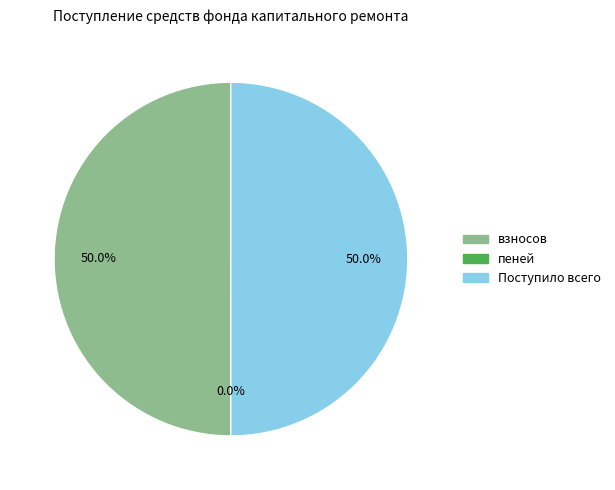

How much of the chart is everything except Поступило всего?

50.0%